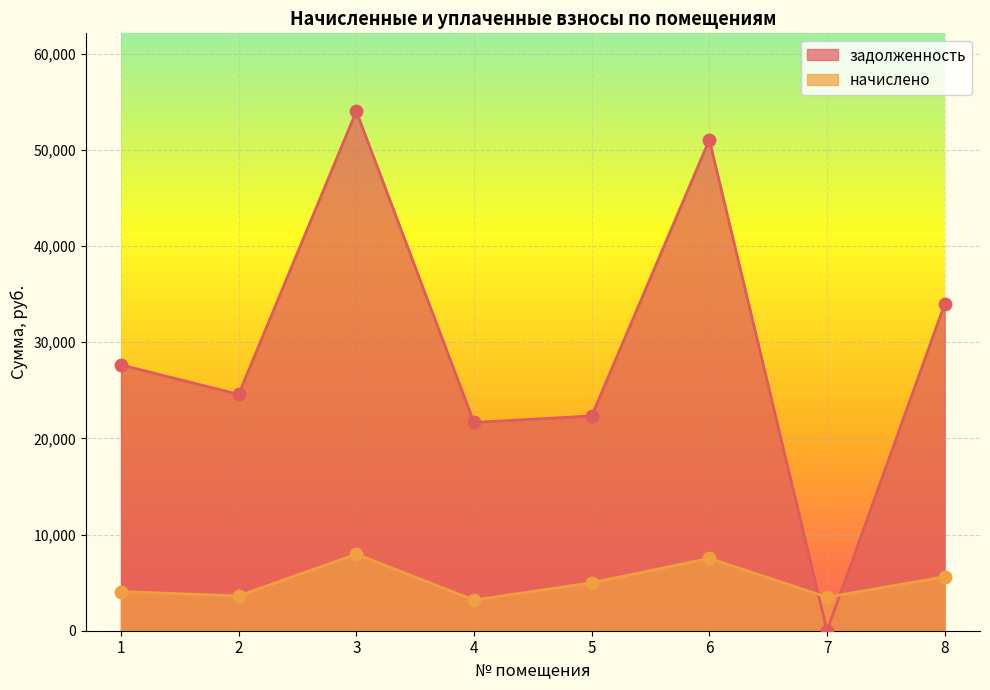

What is the total value across all series at 4?

24841.8